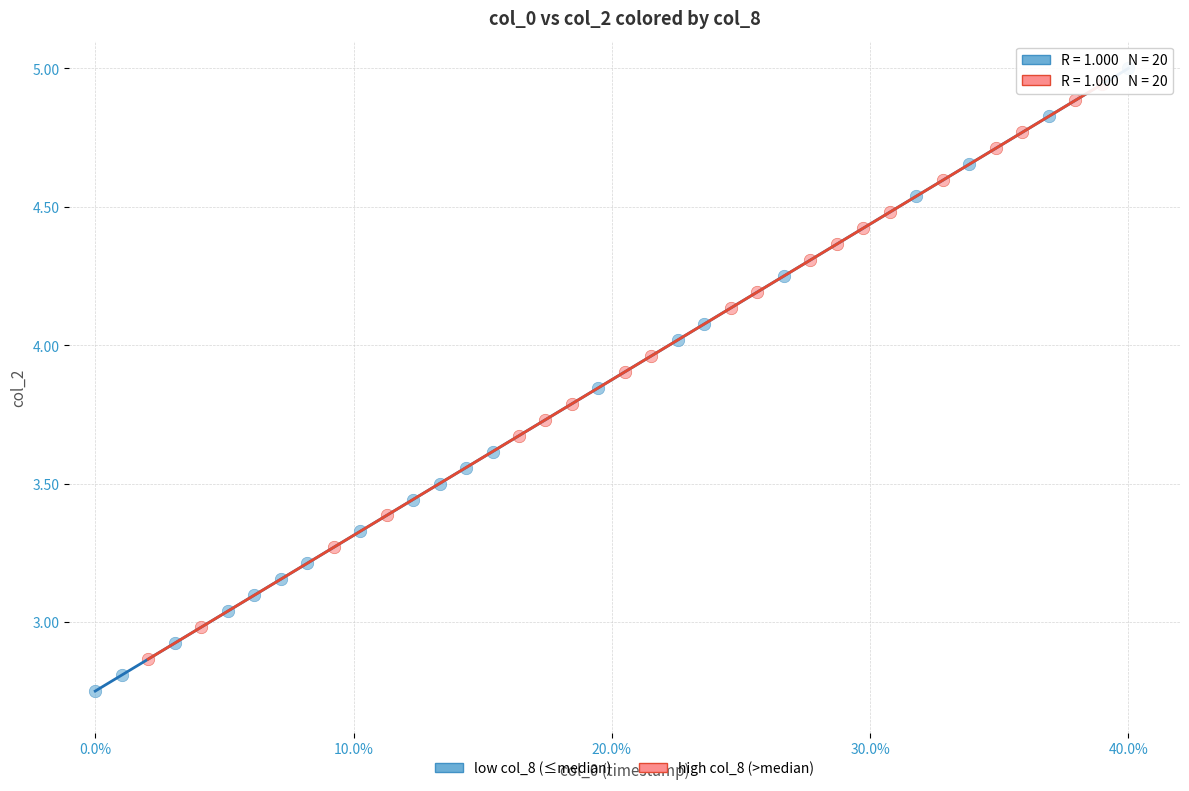

Which series has the widest spread of Y values?

low col_8 (≤median)